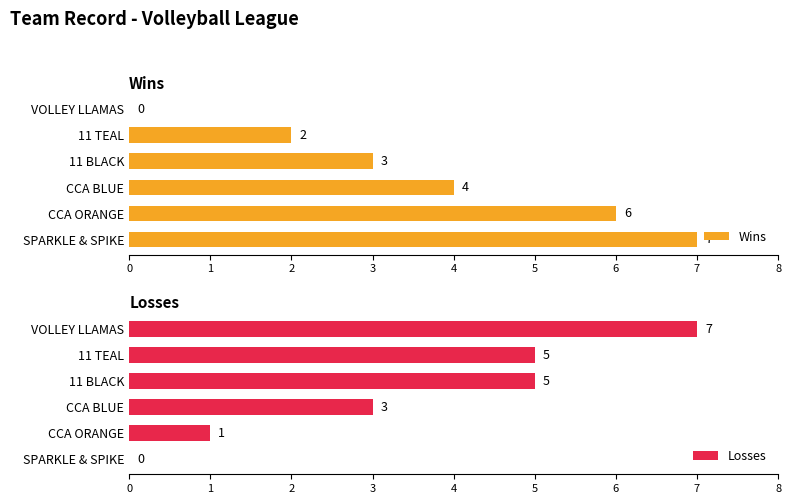

What is the maximum value for Losses?

7